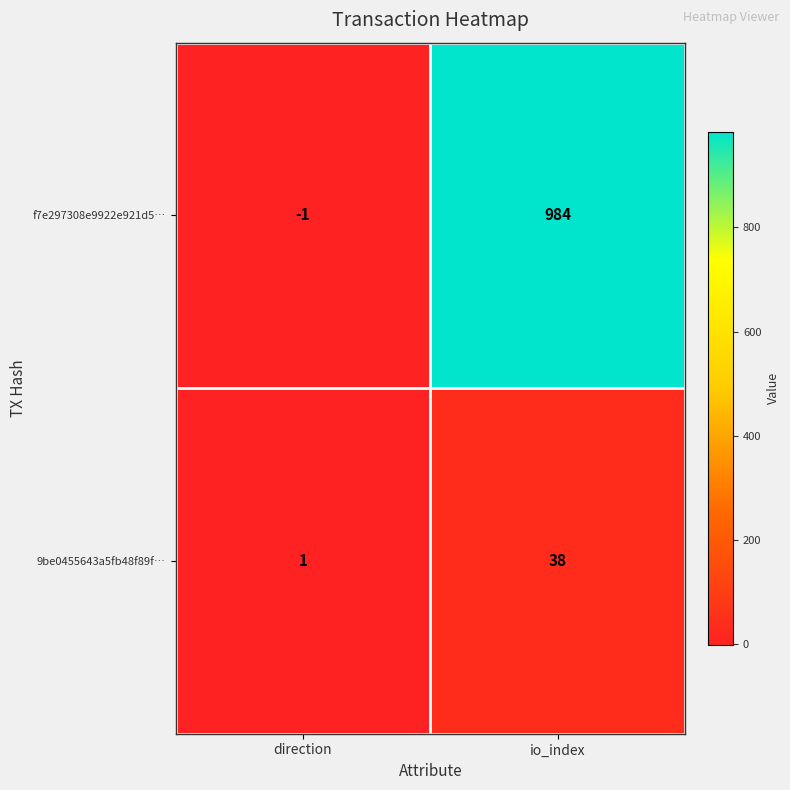

Between direction and io_index, which series saw the biggest shift?

f7e297308e9922e921d5…